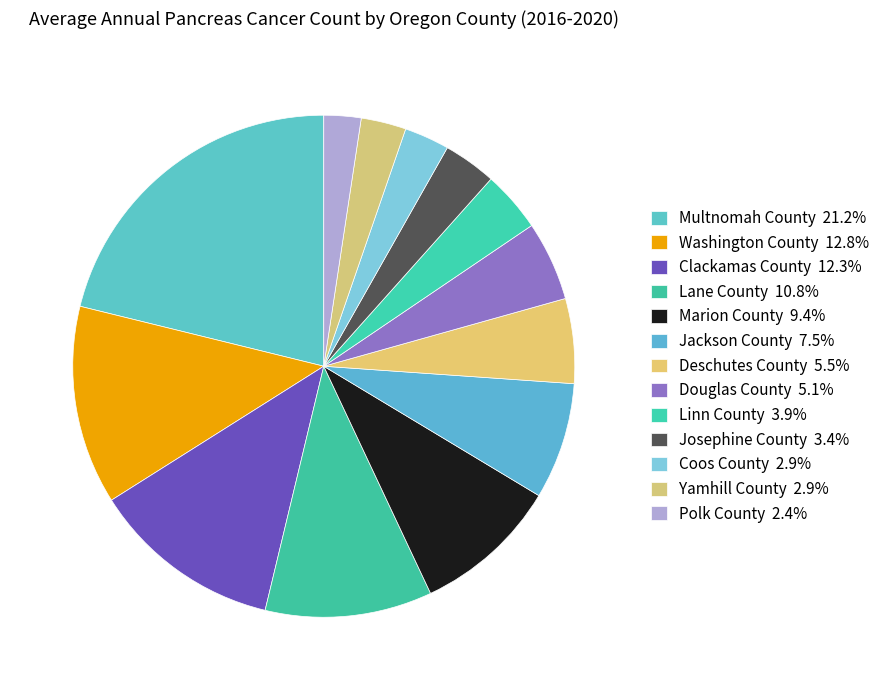

To the nearest percent, what is the combined percentage of Coos County and Marion County?

12%